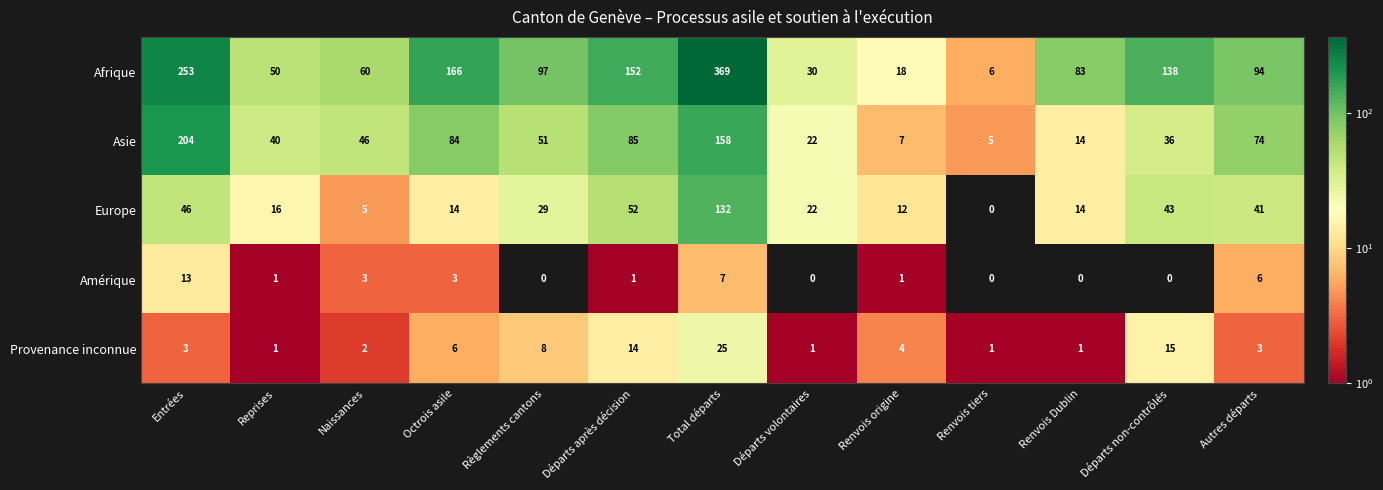

What is the spread (max minus min) of values at Total départs?

362